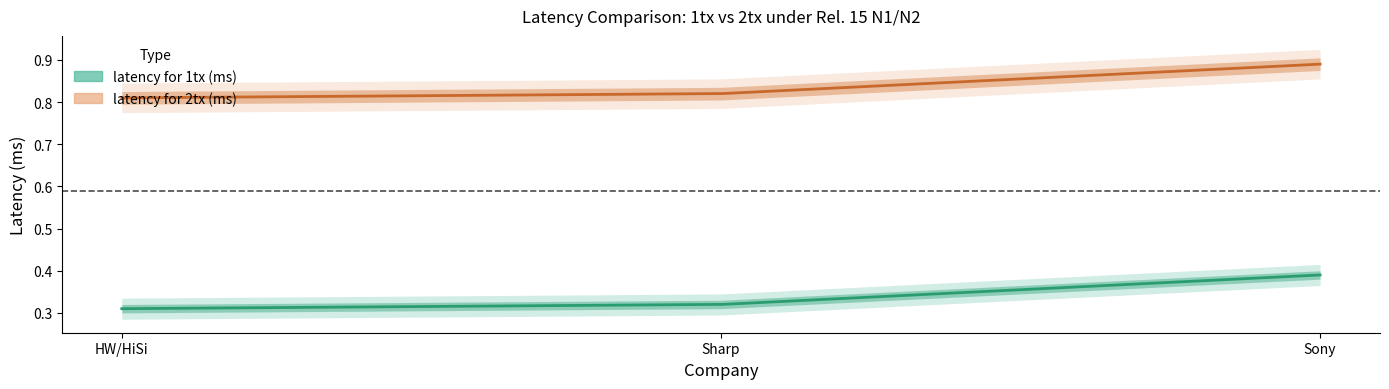

True or false: latency for 2tx (ms) has a value of 0.8 at Sharp.

True